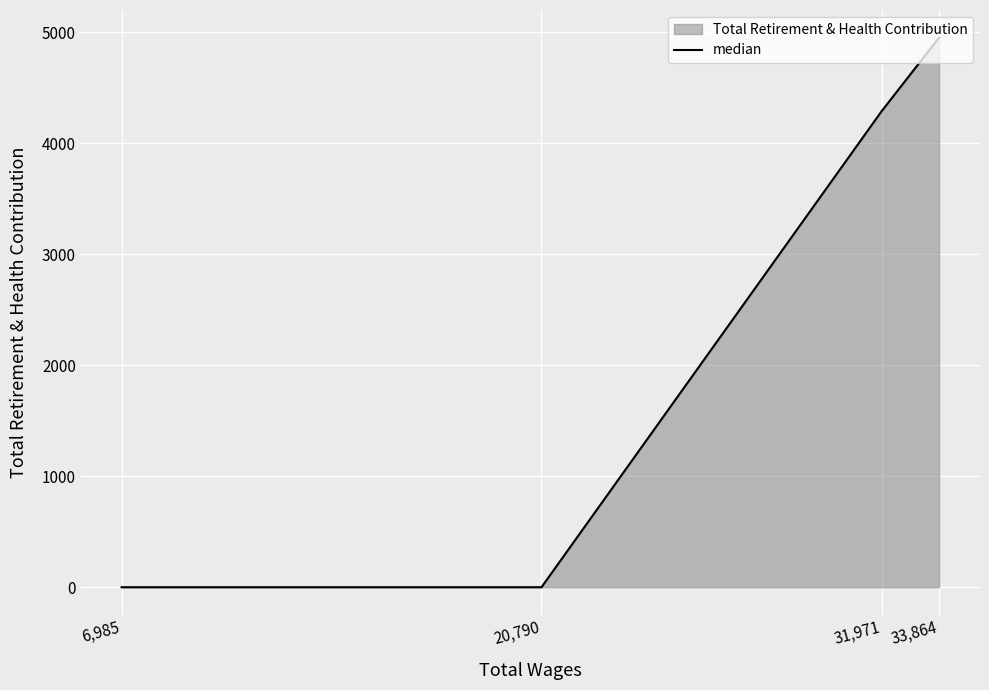

List the labels in order of value, largest first.

33,864, 31,971, 20,790, 6,985